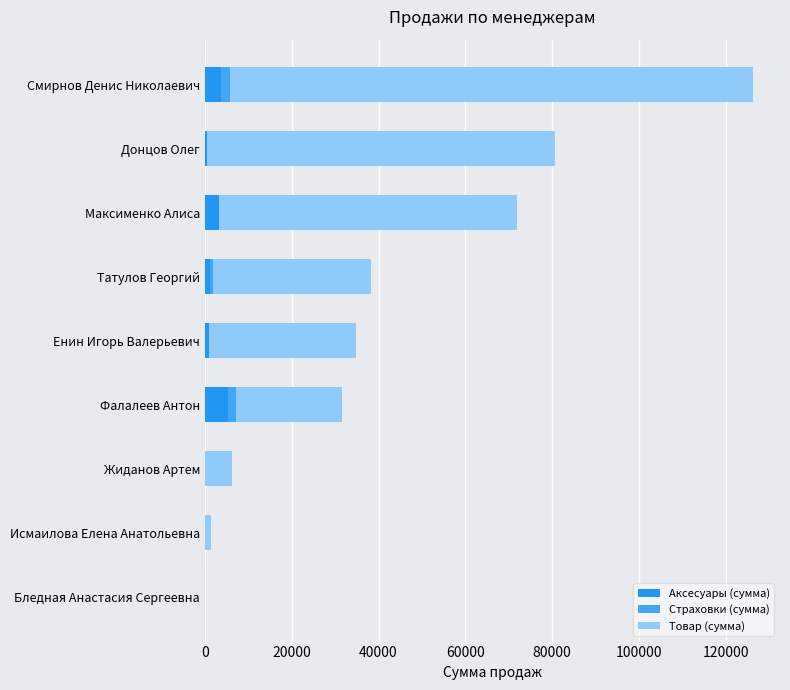

How many categories are shown in the chart?

9